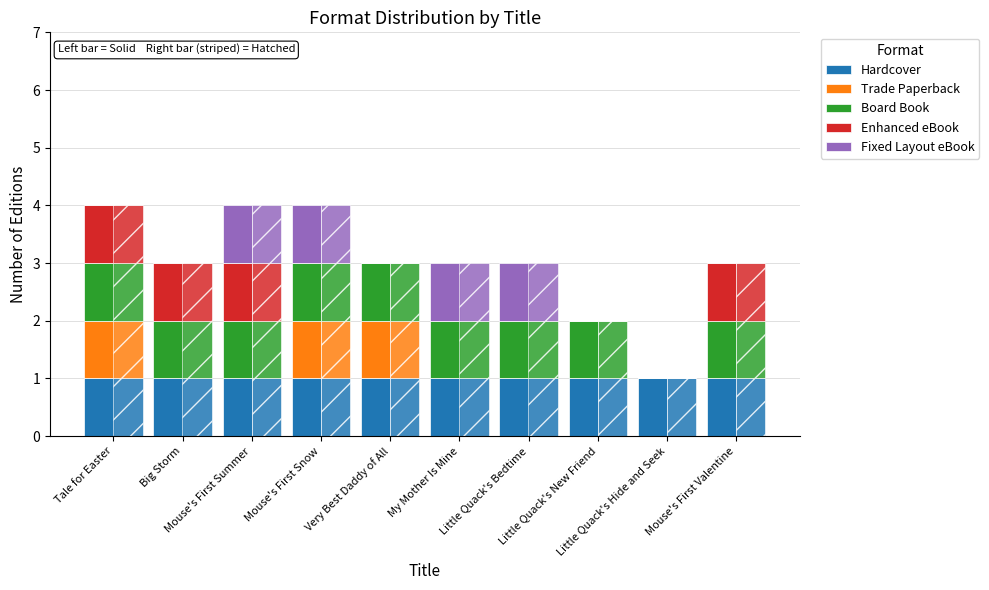

What is the sum of all Board Book values?

9